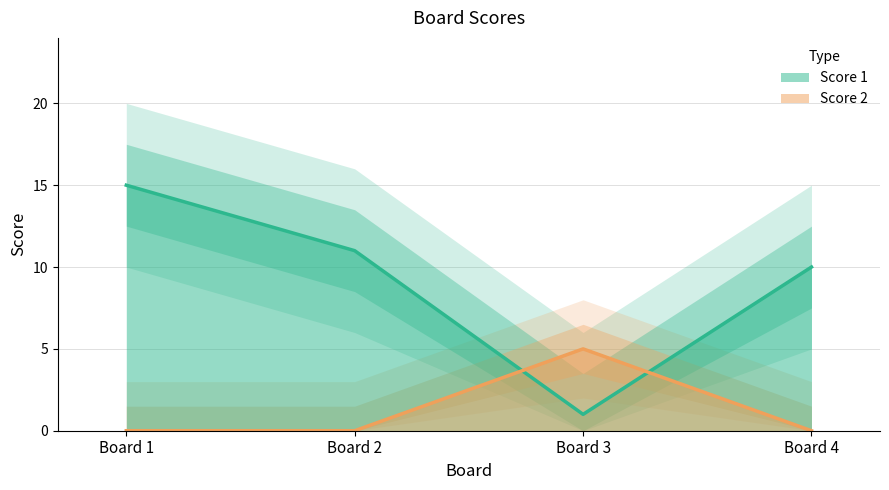

Which series has the largest total across all categories?

Score 1